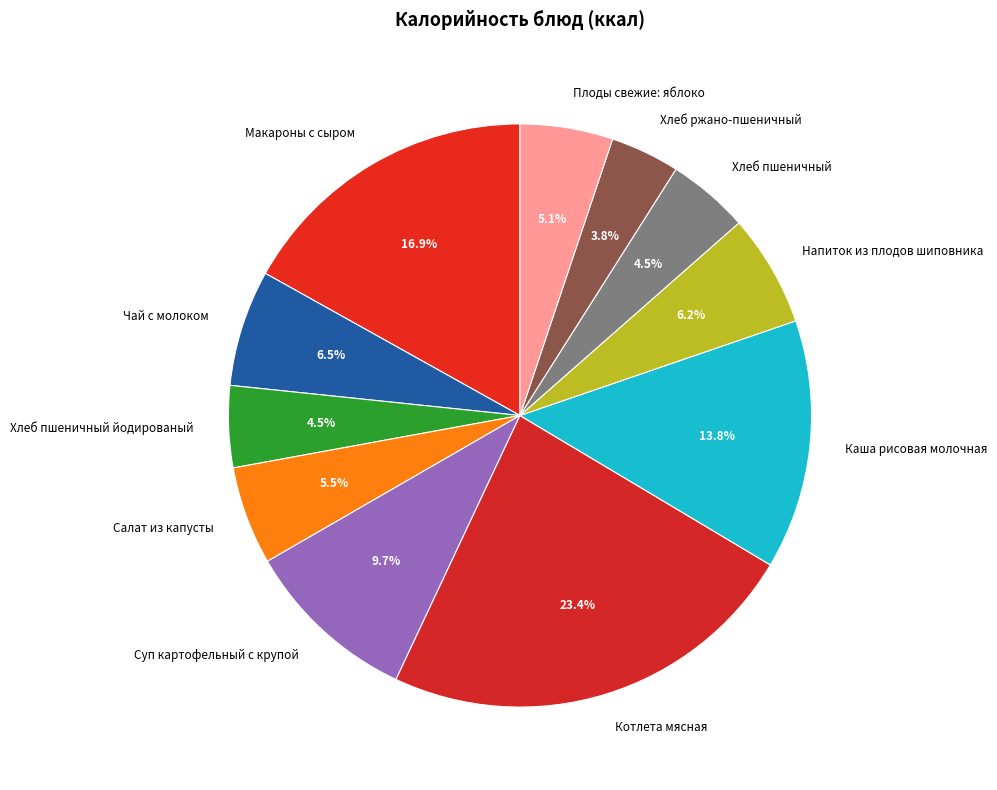

True or false: Котлета мясная accounts for 23% of the total.

True